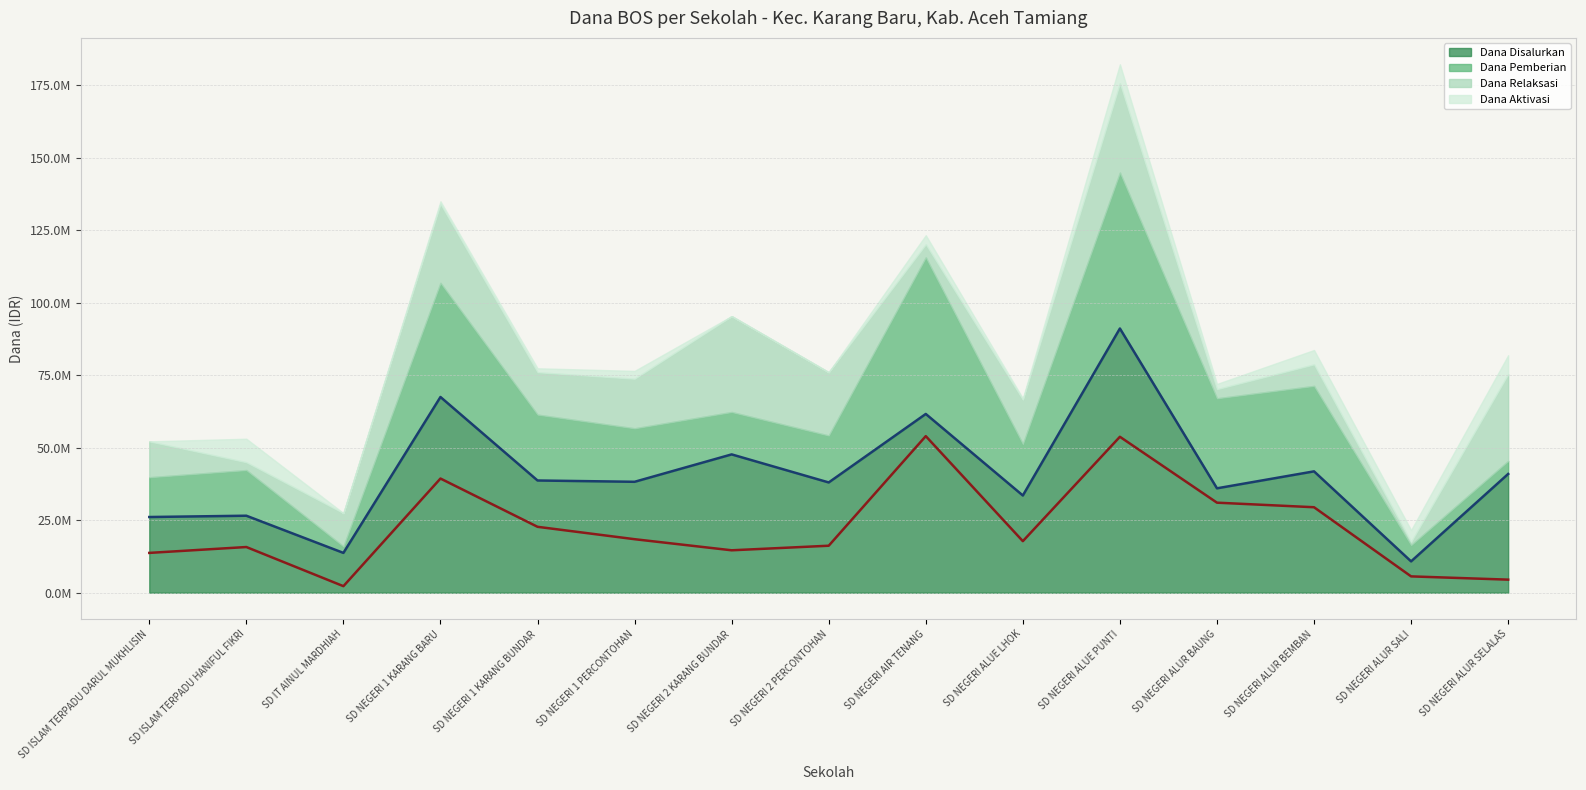

Where does the Dana Pemberian series first go above 17775000?

SD NEGERI 1 KARANG BARU